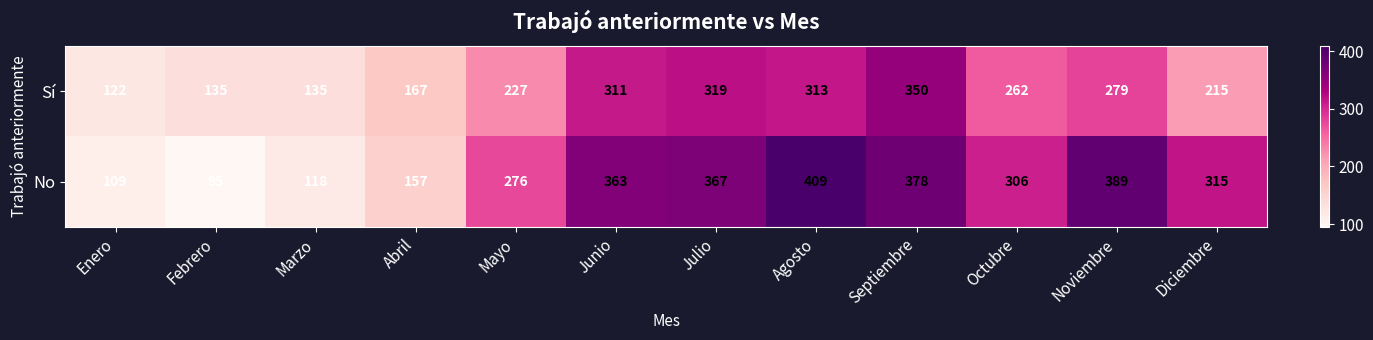

What is the difference between the maximum and minimum values in the No series?

314